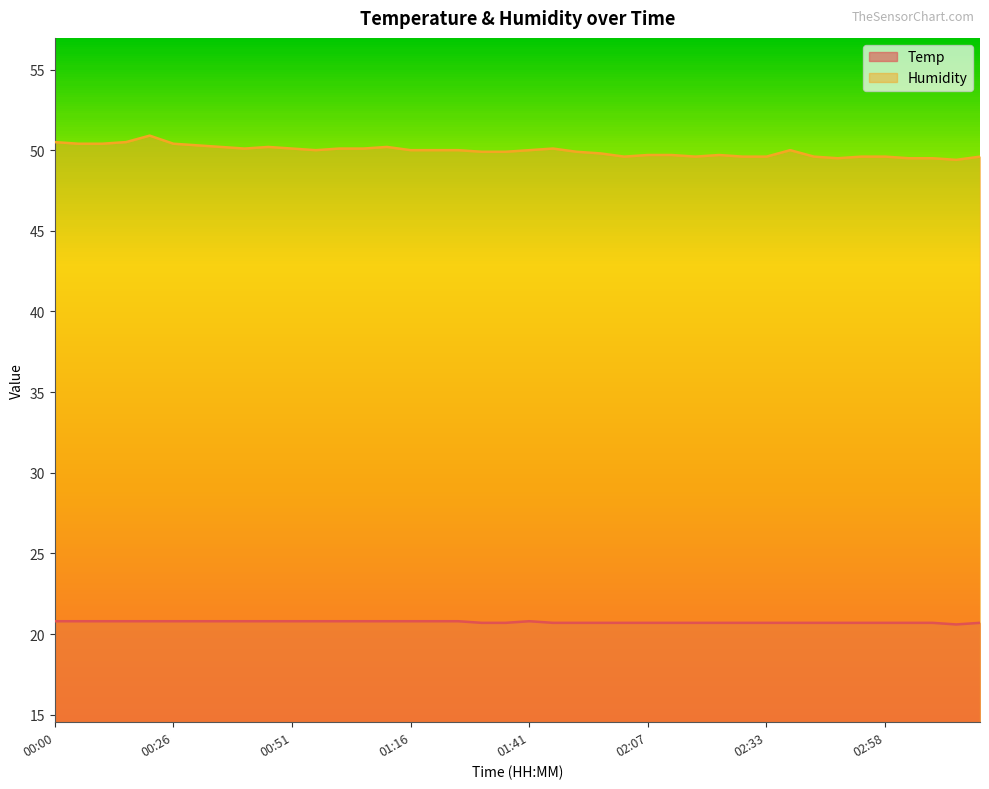

At which category is the sum across all series the highest?

00:21